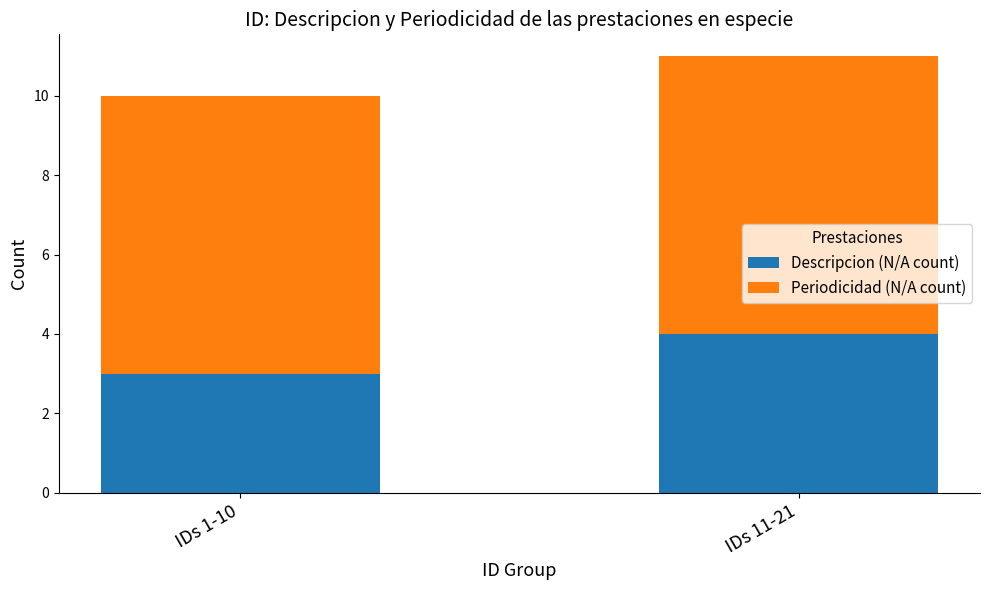

What is the sum of all Descripcion (N/A count) values?

7